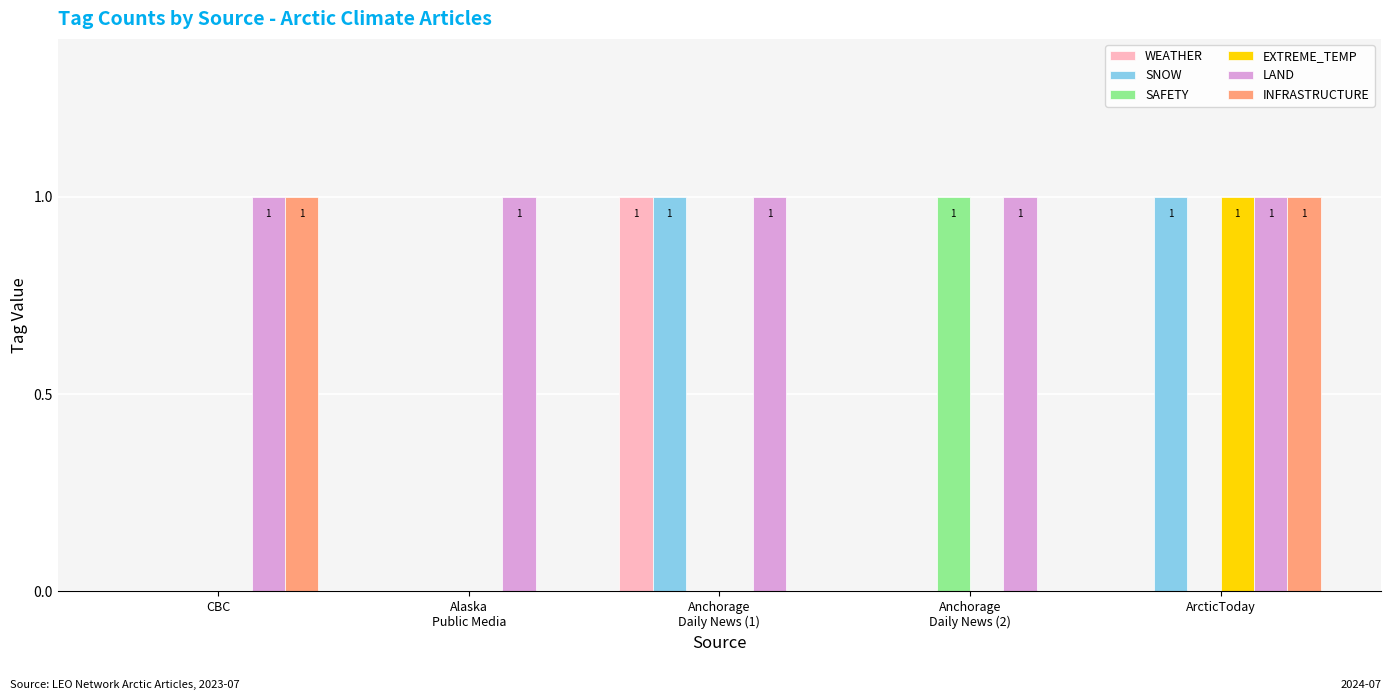

Which series has the largest total across all categories?

LAND